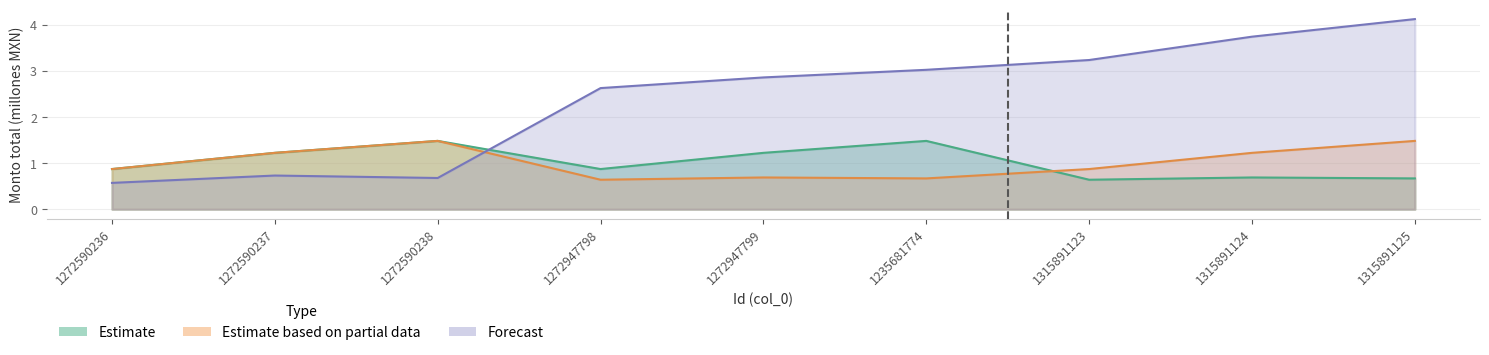

At which label is Forecast closest to 2?

1272947798